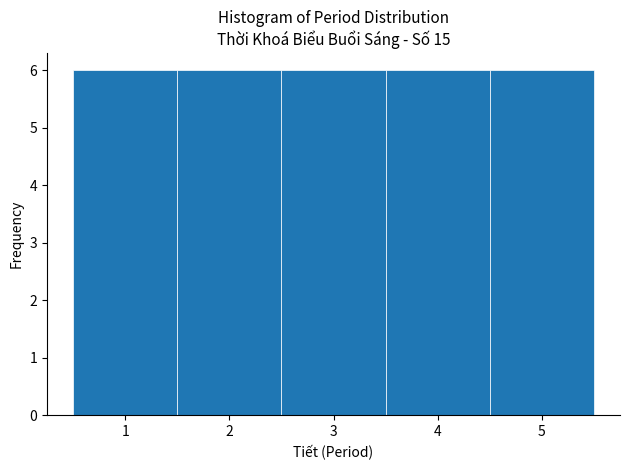

Reading left to right, list every bar in this chart as the range it spans on the x-axis followed by its height. The values are not printed on the chart, so give them approximately, as read against the axis.

0.5 to 1.5: 6
1.5 to 2.5: 6
2.5 to 3.5: 6
3.5 to 4.5: 6
4.5 to 5.5: 6